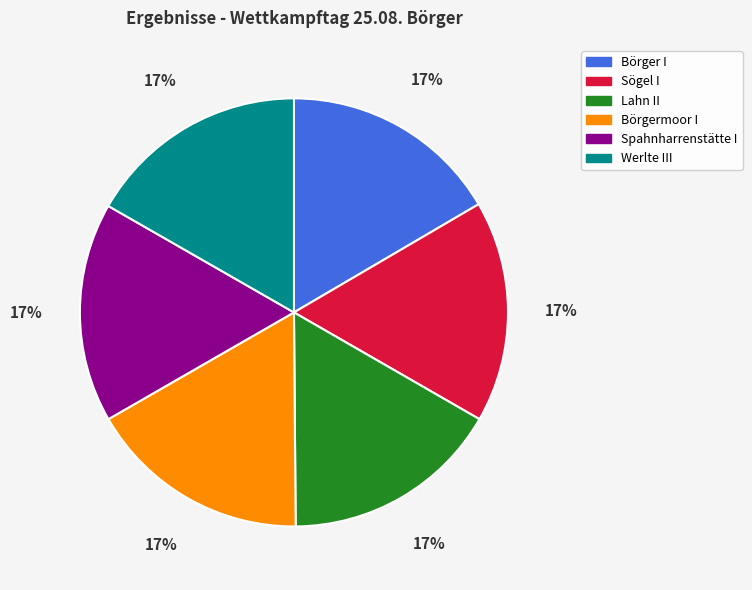

Is it true that Lahn II is 3% of the pie?

False